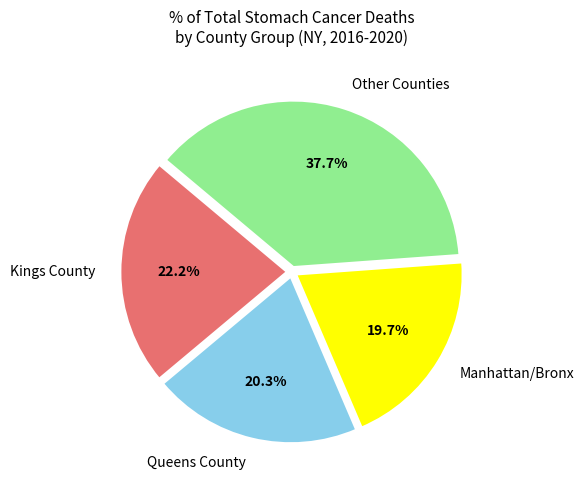

To the nearest percent, what portion does Kings County represent?

22%